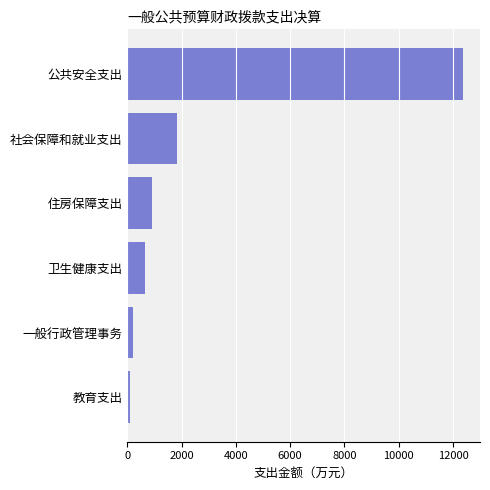

True or false: the data shows 661.4 at 卫生健康支出.

True